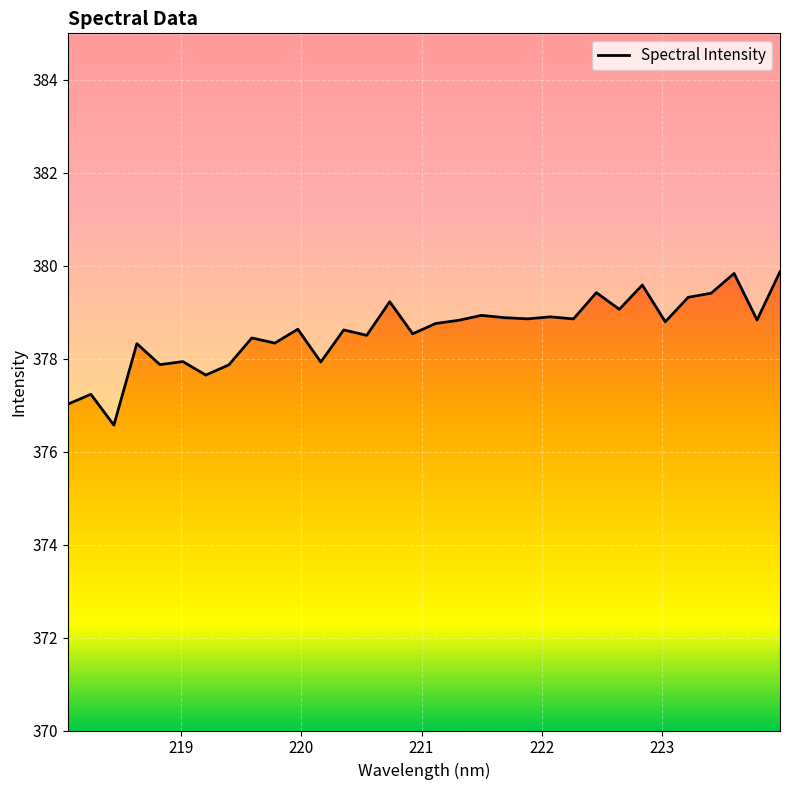

What is the difference between the maximum and minimum values?

3.3